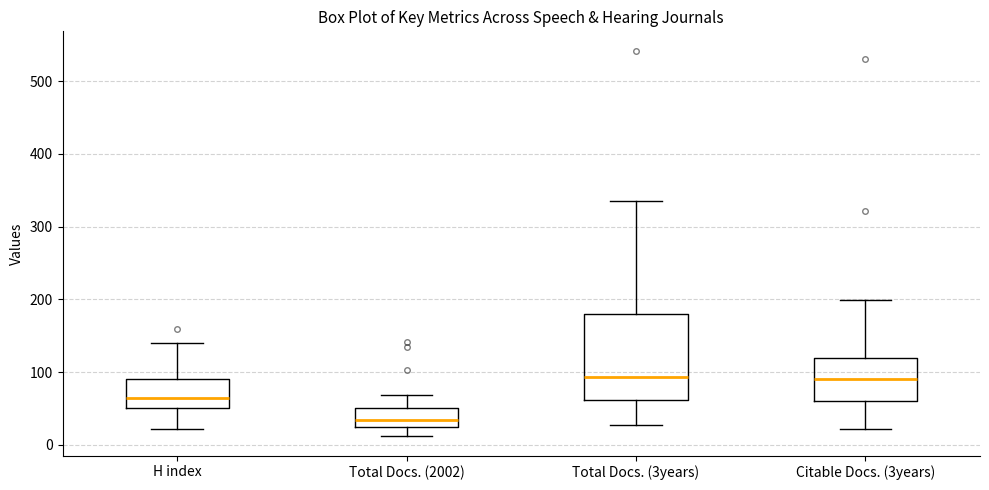

Comparing the boxes themselves (not the whiskers), which one is the tallest?

Total Docs. (3years)